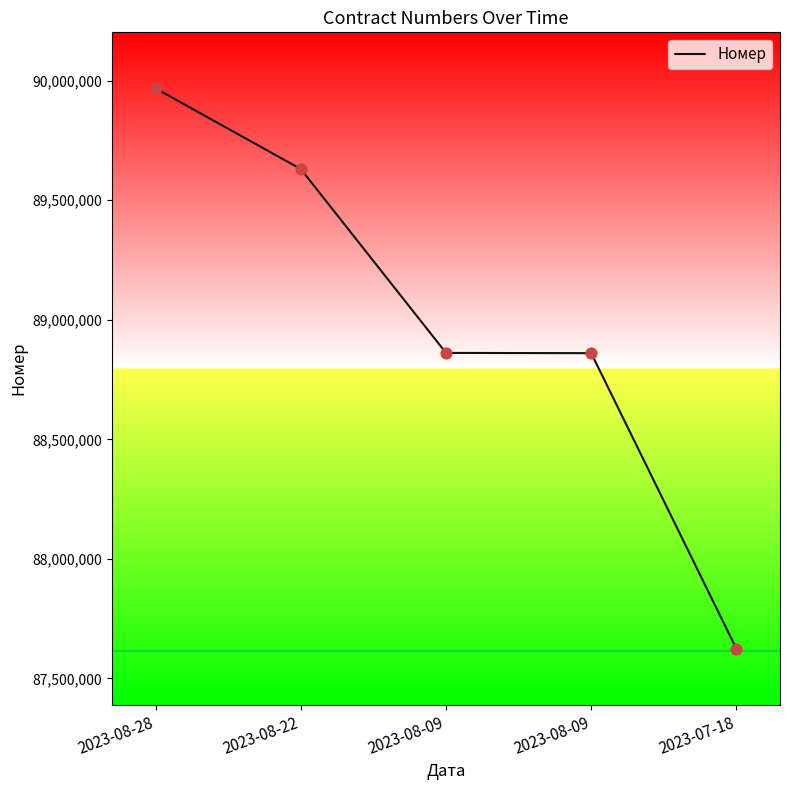

Approximately how many times larger is the value at 2023-08-09 compared to 2023-08-28?

1.0